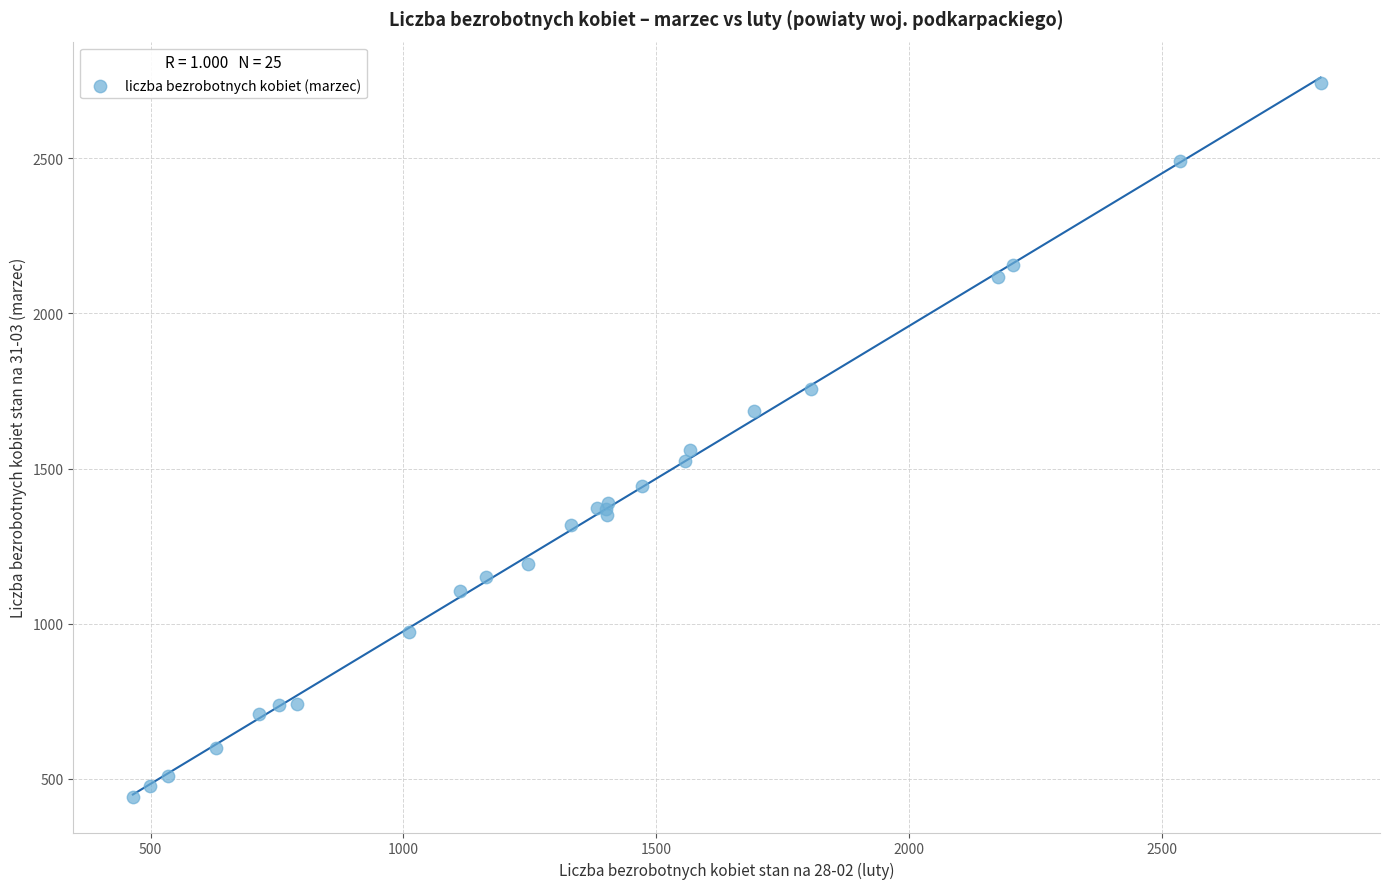

What Y value in the scatter plot is closest to 1592?

1561